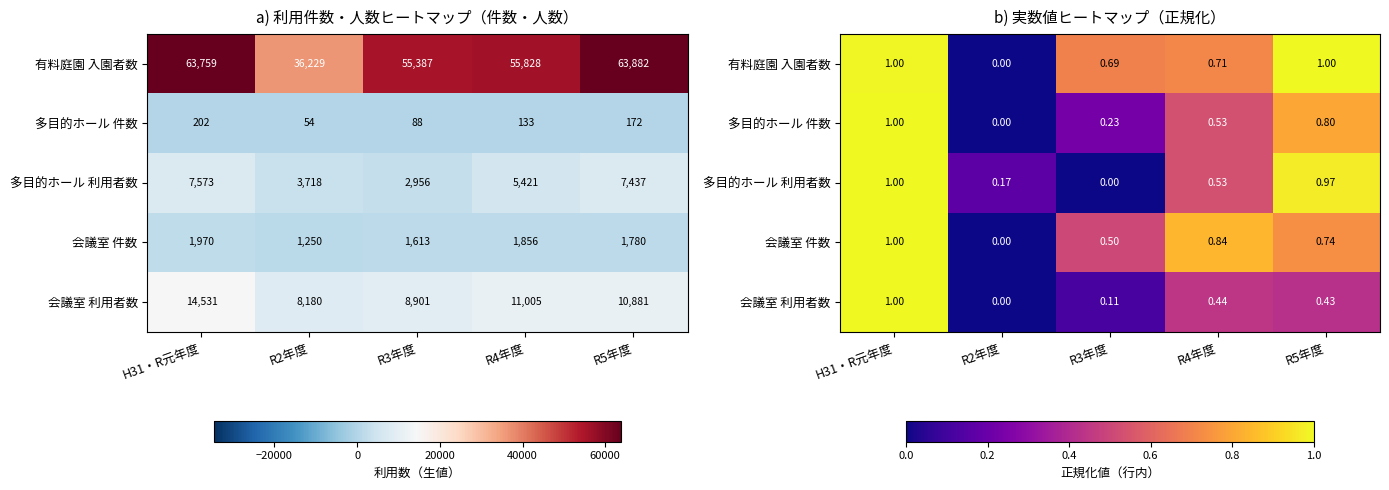

At which category is the sum across all series the highest?

H31・R元年度